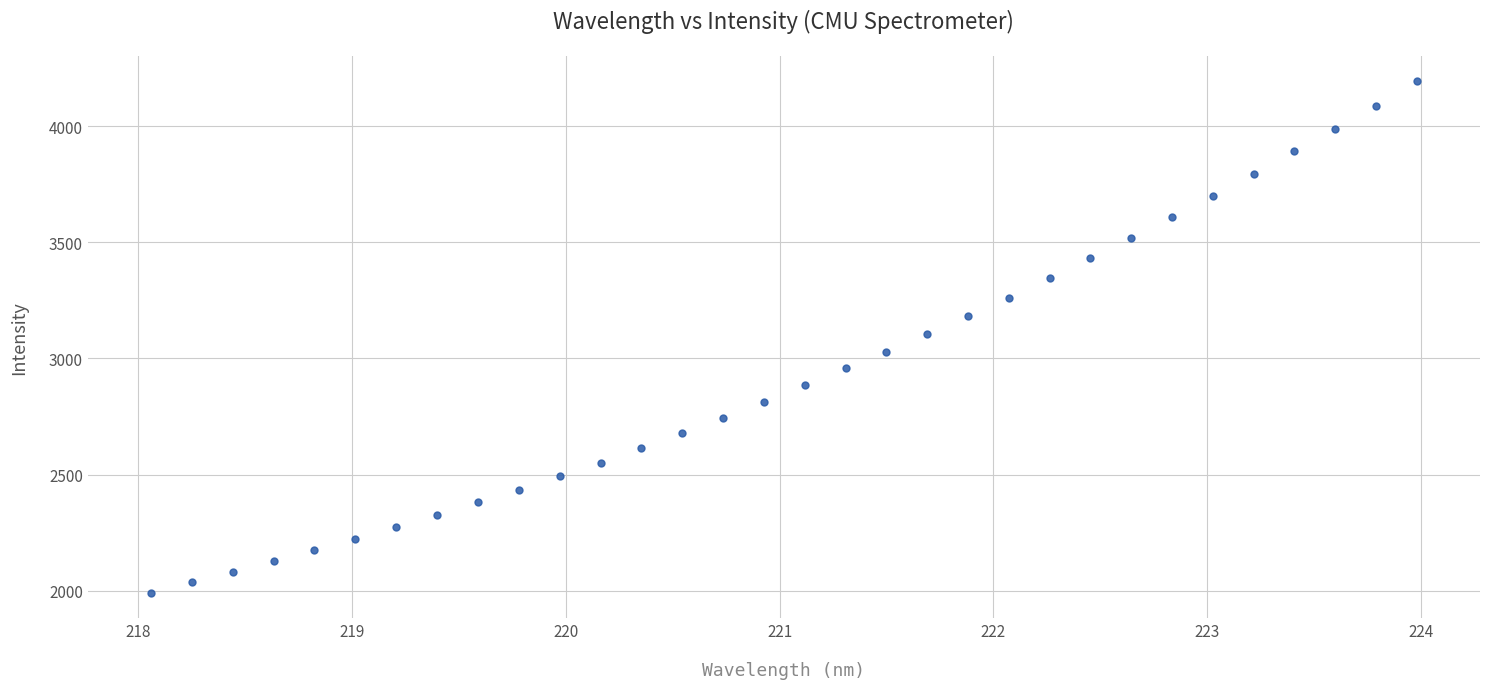

What is the range of Y values (max minus min)?

2201.3